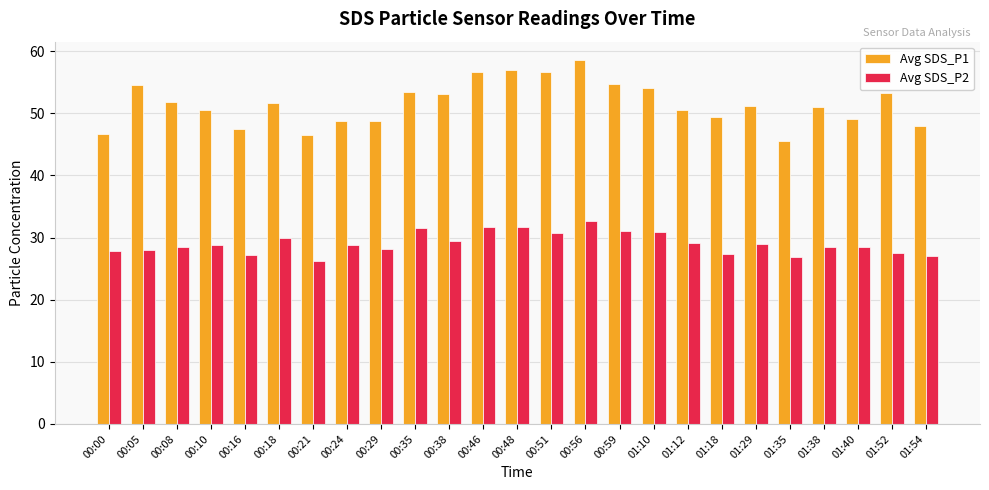

What is the spread (max minus min) of values at 00:05?

26.5